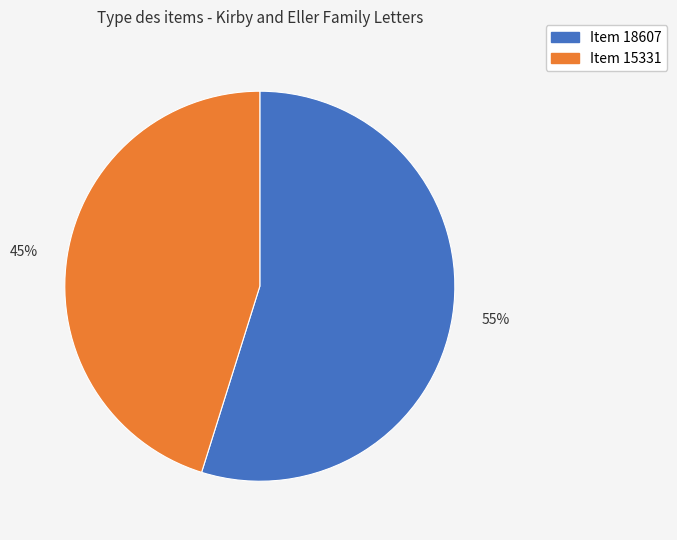

To the nearest percent, what is the difference between the largest and smallest slice percentages?

10%